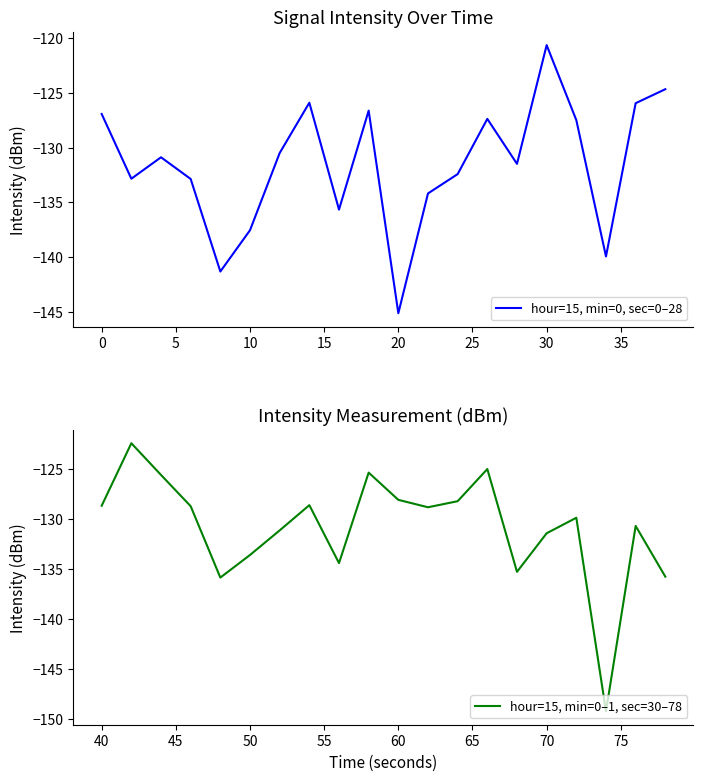

List the series in order of their peak value, highest first.

hour=15, min=0, sec=0–28, hour=15, min=0–1, sec=30–78